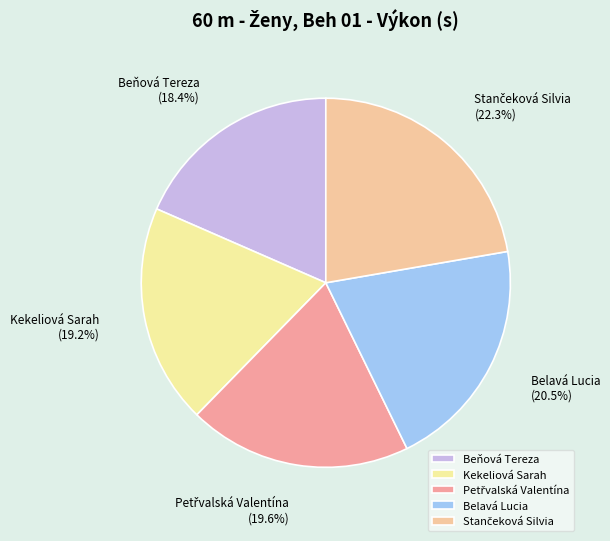

What is the ratio of the value at Kekeliová Sarah to the value at Belavá Lucia?

0.9